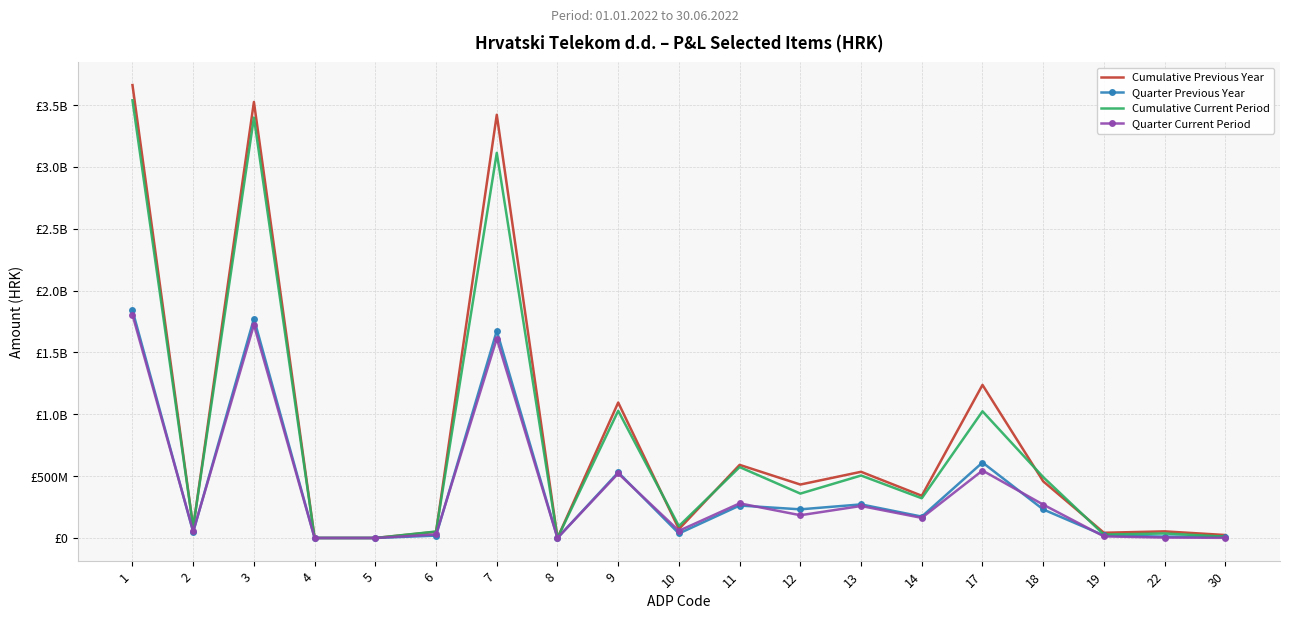

Reading left to right, list all the values displayed in this chart.

Cumulative Previous Year: 1=3662118368	2=86629224	3=3525420002	4=0	5=0	6=50069142	7=3421869022	8=0	9=1095076598	10=71743842	11=591185846	12=432146910	13=535180921	14=341460171	17=1237627291	18=458243681	19=42252318	22=53488213	30=23933484
Quarter Previous Year: 1=1840970134	2=48029509	3=1773804798	4=0	5=0	6=19135827	7=1674512078	8=0	9=530317912	10=36276494	11=262414976	12=231626442	13=271576796	14=172987815	17=610301147	18=230776019	19=20485825	22=11054379	30=11115517
Cumulative Current Period: 1=3539052247	2=87489225	3=3399271674	4=0	5=0	6=52291348	7=3113854240	8=0	9=1028218325	10=96070748	11=573237364	12=358910213	13=505060013	14=321123243	17=1024451932	18=492161897	19=27444266	22=36517807	30=10913074
Quarter Current Period: 1=1804702752	2=53193242	3=1722945899	4=0	5=0	6=28563611	7=1612104039	8=0	9=522014289	10=57959920	11=280084349	12=183970020	13=258646284	14=162561711	17=545478067	18=269740348	19=12878931	22=3346120	30=1203911